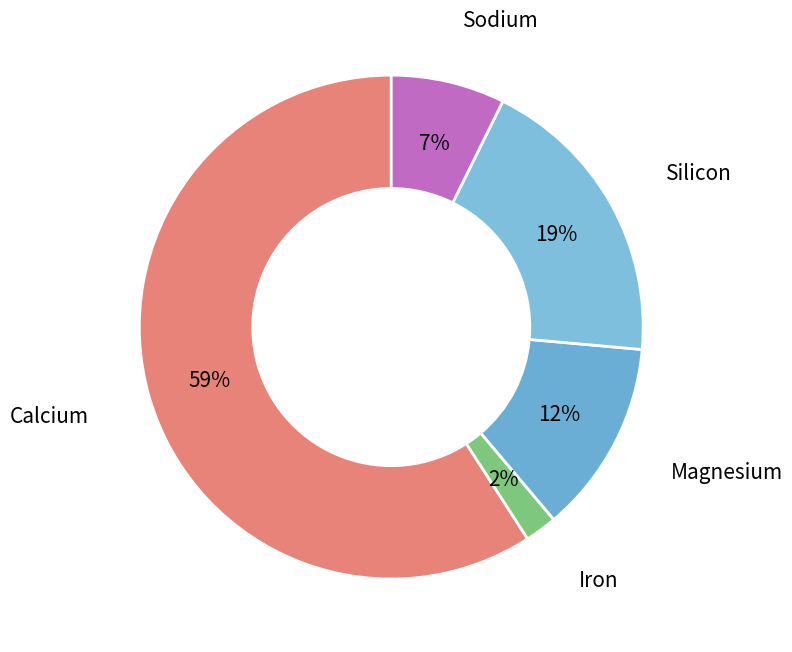

To the nearest percent, what portion does Silicon represent?

19%